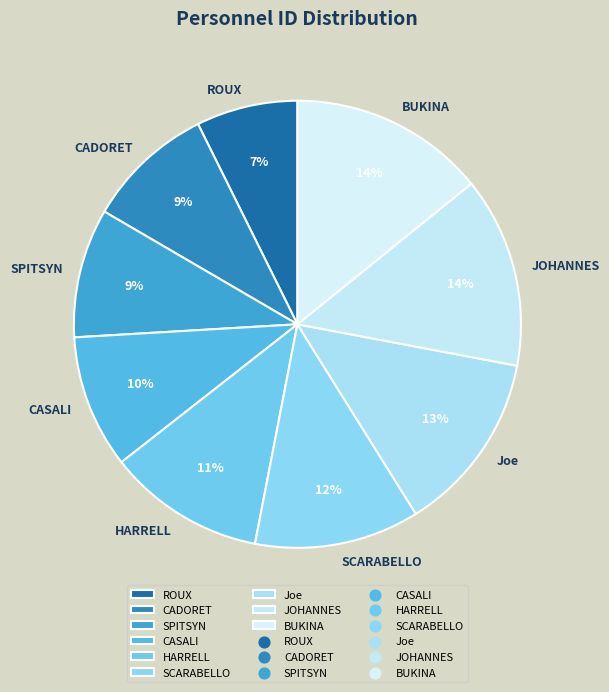

What is the smallest slice in the pie chart?

ROUX